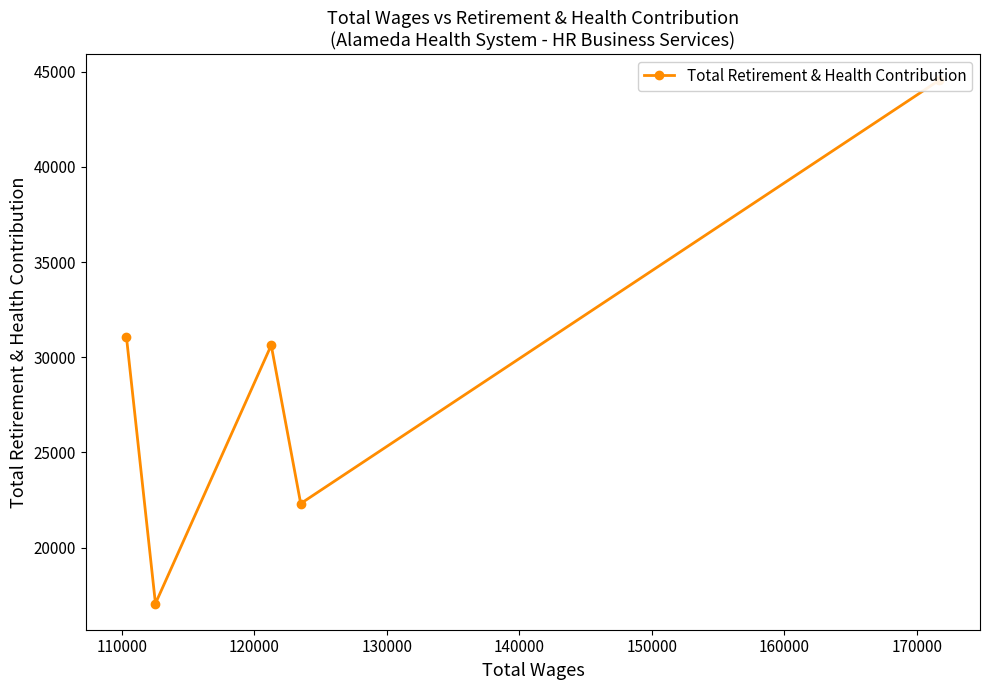

True or false: there are more than 2 points higher than both neighbors.

False